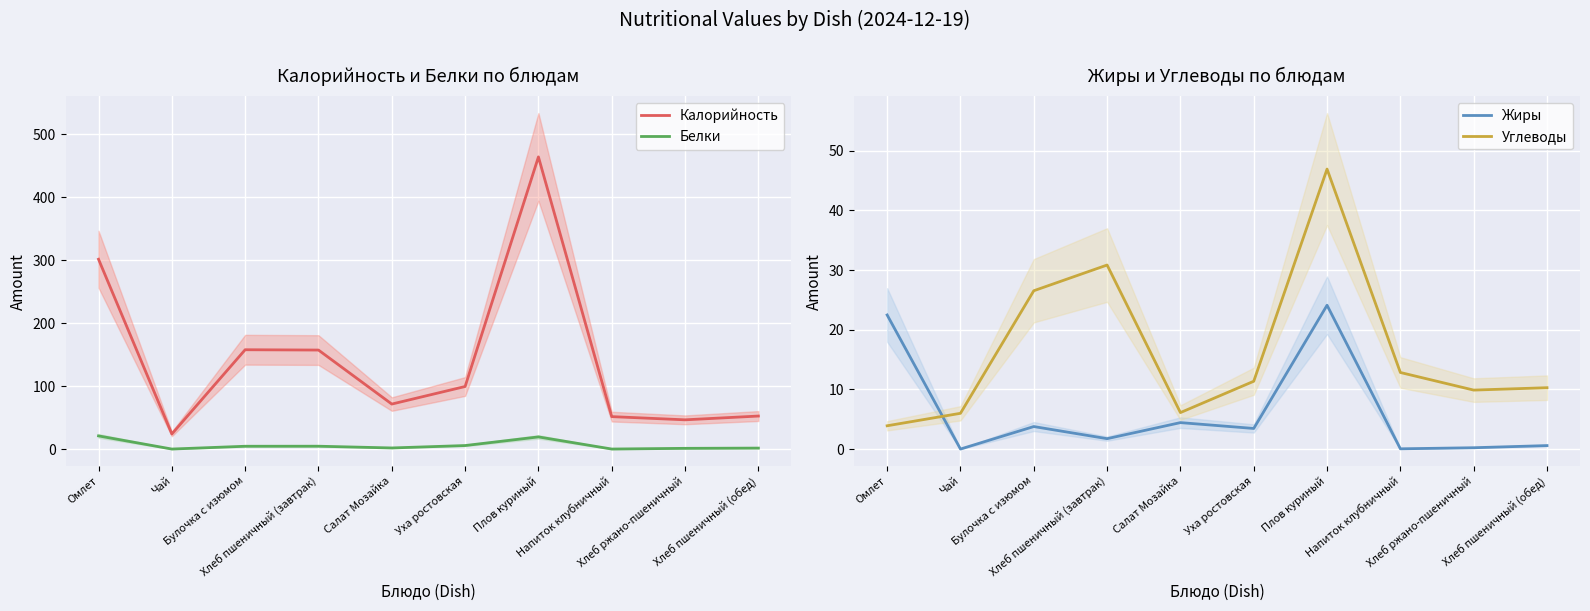

How many values in the Углеводы series exceed 11?

5